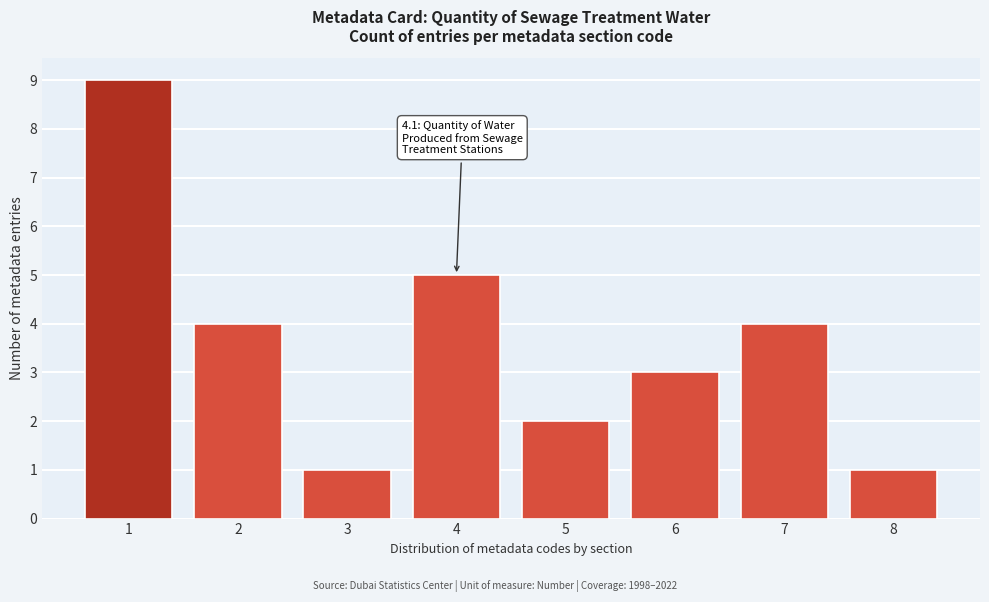

Reading right to left, transcribe all the data shown in this chart.

8=1	7=4	6=3	5=2	4=5	3=1	2=4	1=9